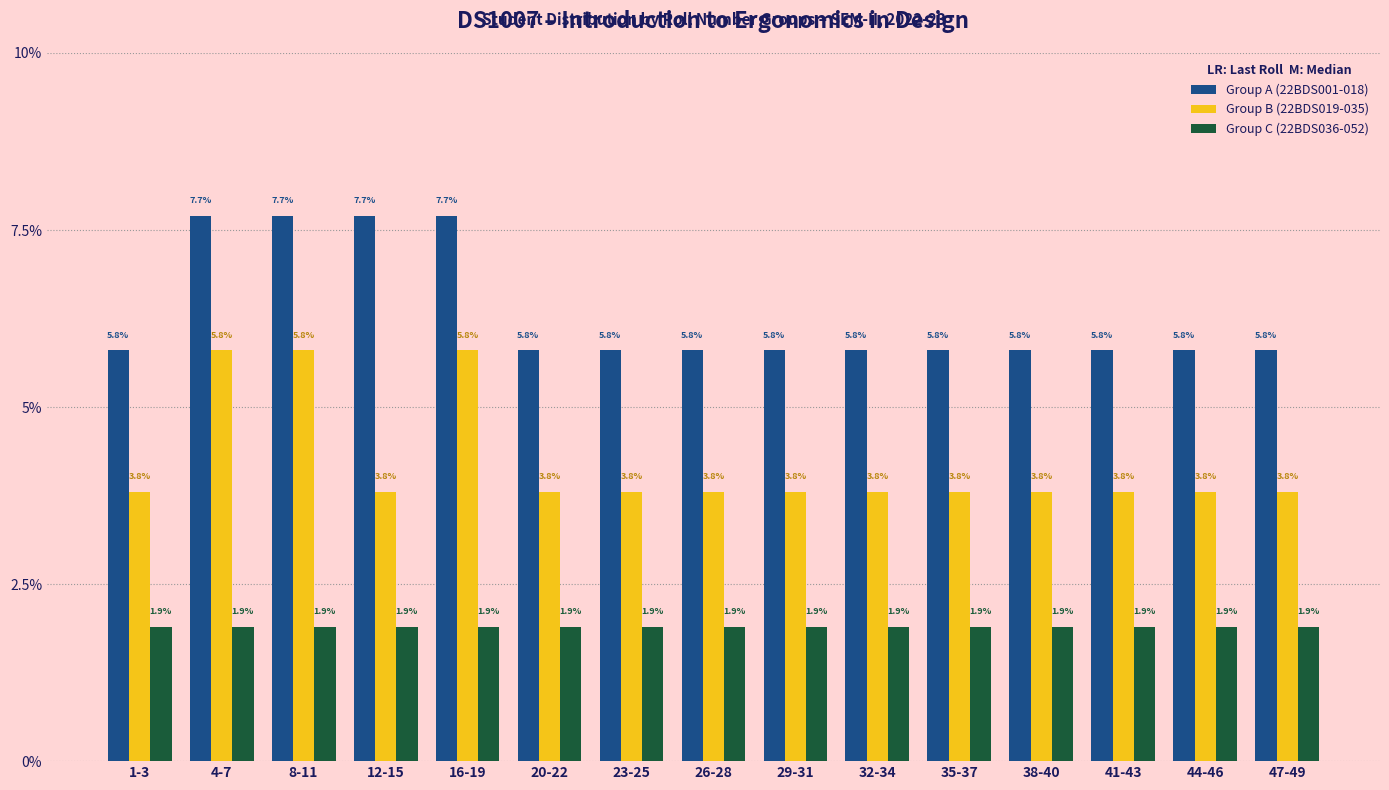

What is the approximate value of Group C (22BDS036-052) at 29-31?

1.9